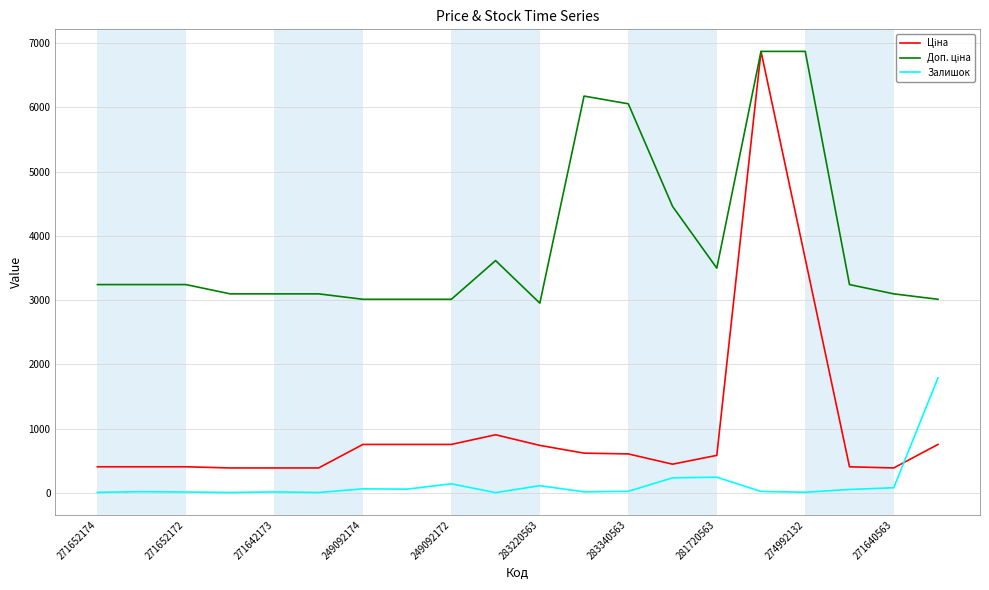

How many categories are shown in the chart?

20